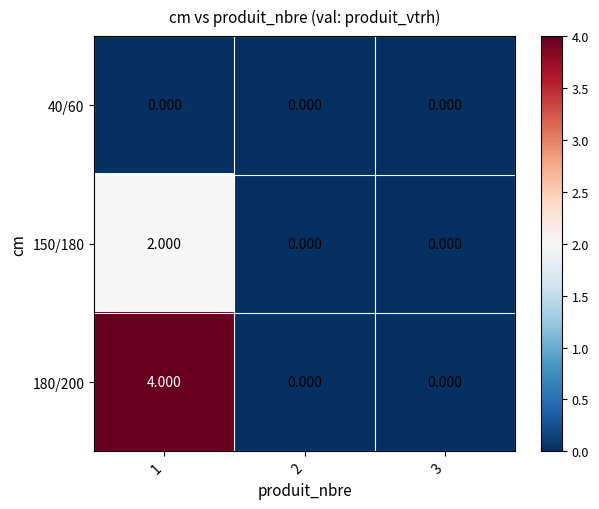

Between 1 and 2, which series saw the biggest shift?

180/200